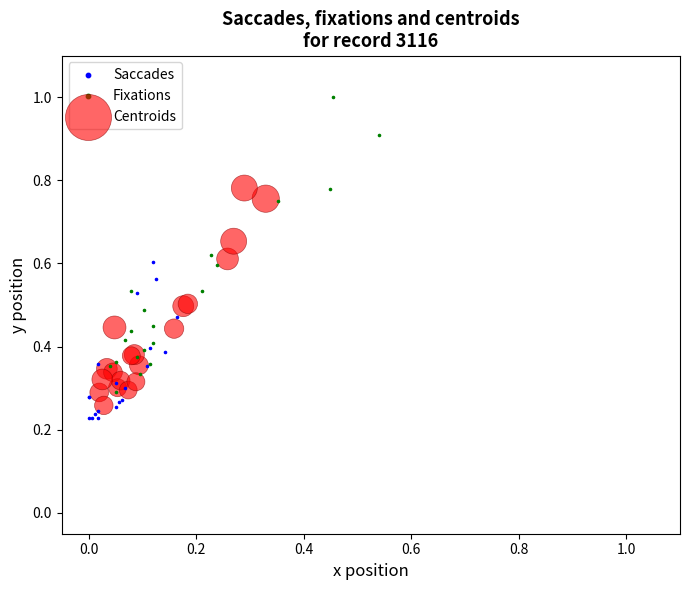

Which series contains the highest Y value?

Fixations